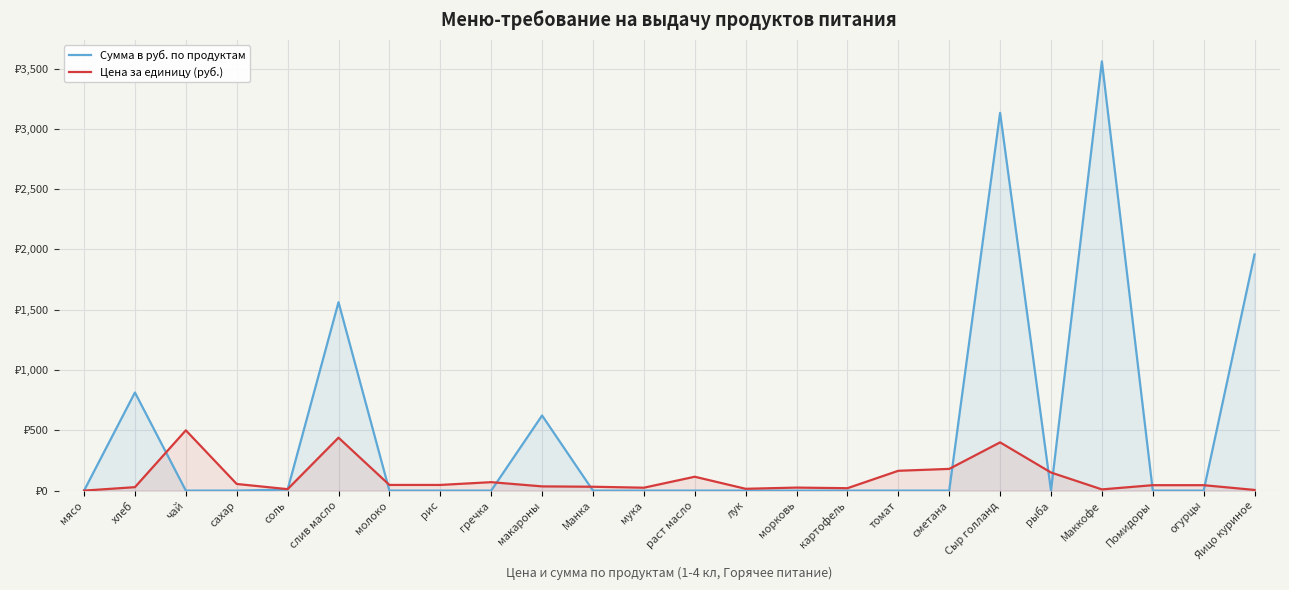

At which label is Цена за единицу (руб.) closest to 250?

сметана